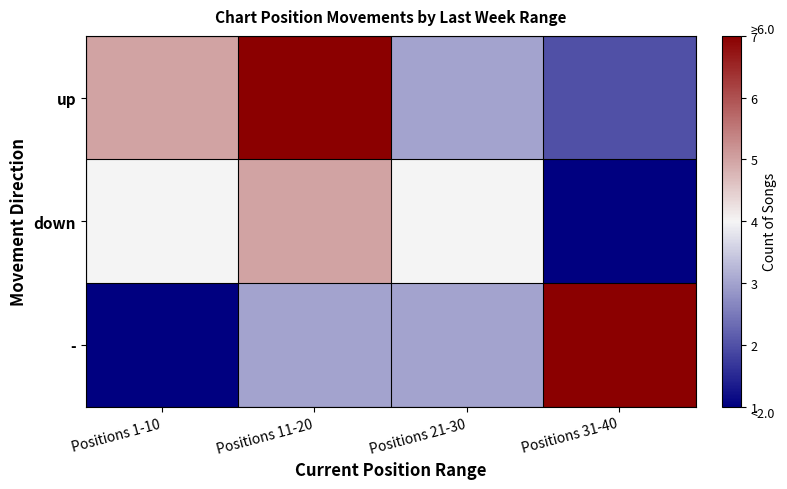

How many categories are shown in the chart?

4